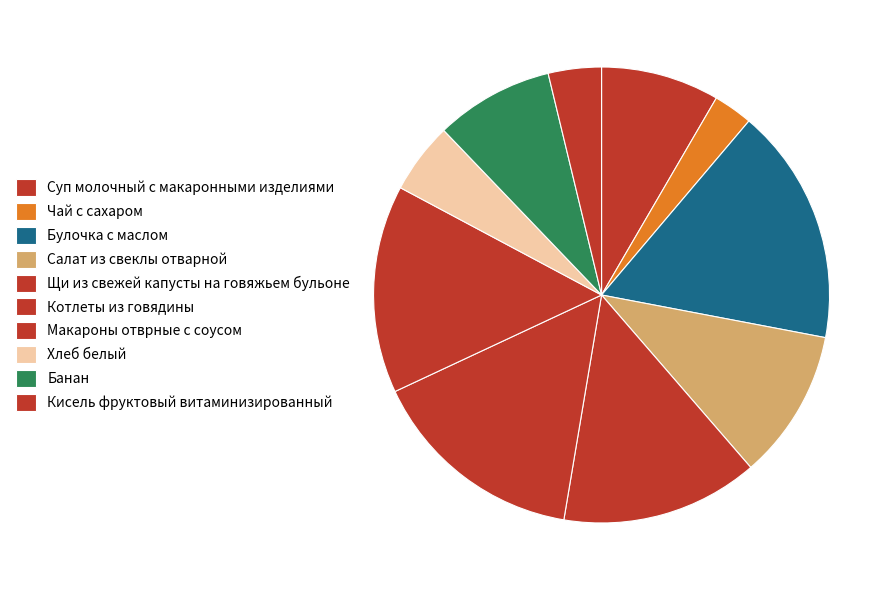

Count the number of slices in the pie.

10